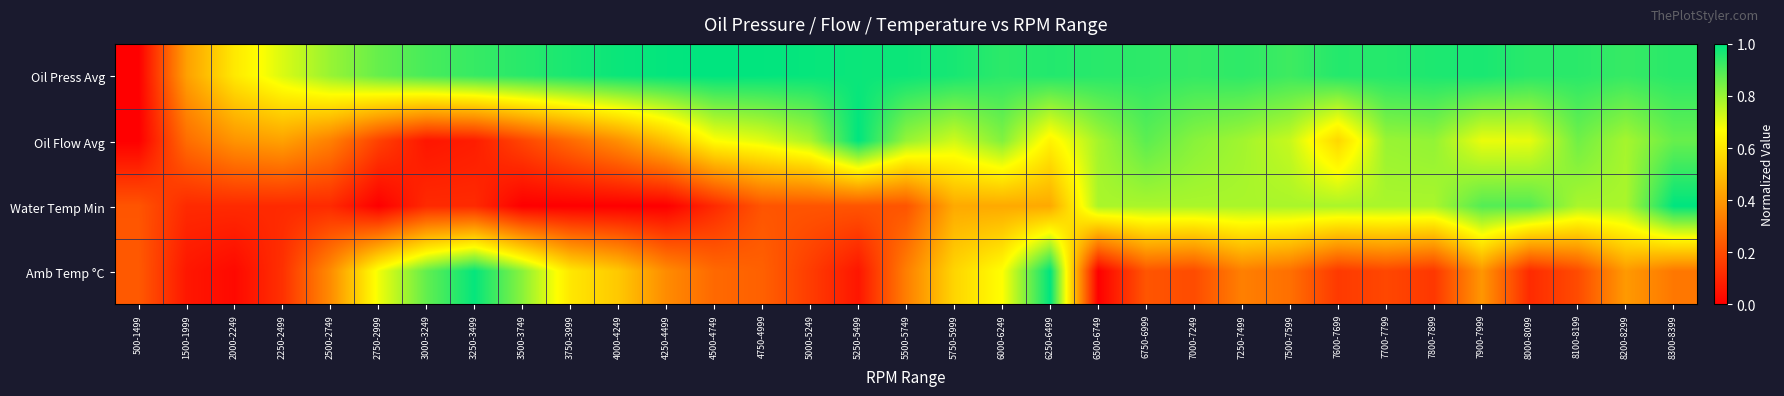

Reading left to right, transcribe all the data shown in this chart.

Oil Press Avg: 500-1499=0.0	1500-1999=0.4	2000-2249=0.6	2250-2499=0.7	2500-2749=0.8	2750-2999=0.9	3000-3249=0.9	3250-3499=0.9	3500-3749=0.9	3750-3999=1.0	4000-4249=1.0	4250-4499=1.0	4500-4749=1.0	4750-4999=1.0	5000-5249=1.0	5250-5499=1.0	5500-5749=1.0	5750-5999=1.0	6000-6249=0.9	6250-6499=1.0	6500-6749=0.9	6750-6999=0.9	7000-7249=0.9	7250-7499=0.9	7500-7599=0.9	7600-7699=1.0	7700-7799=1.0	7800-7899=1.0	7900-7999=1.0	8000-8099=0.9	8100-8199=0.9	8200-8299=0.9	8300-8399=0.9
Oil Flow Avg: 500-1499=0.0	1500-1999=0.3	2000-2249=0.4	2250-2499=0.4	2500-2749=0.3	2750-2999=0.2	3000-3249=0.1	3250-3499=0.1	3500-3749=0.2	3750-3999=0.3	4000-4249=0.4	4250-4499=0.5	4500-4749=0.7	4750-4999=0.7	5000-5249=0.8	5250-5499=1.0	5500-5749=0.8	5750-5999=0.7	6000-6249=0.8	6250-6499=0.6	6500-6749=0.8	6750-6999=0.9	7000-7249=0.8	7250-7499=0.8	7500-7599=0.7	7600-7699=0.6	7700-7799=0.8	7800-7899=0.8	7900-7999=0.7	8000-8099=0.7	8100-8199=0.9	8200-8299=0.8	8300-8399=0.9
Water Temp Min: 500-1499=0.2	1500-1999=0.1	2000-2249=0.1	2250-2499=0.1	2500-2749=0.1	2750-2999=0.0	3000-3249=0.1	3250-3499=0.1	3500-3749=0.0	3750-3999=0.0	4000-4249=0.0	4250-4499=0.0	4500-4749=0.1	4750-4999=0.2	5000-5249=0.2	5250-5499=0.2	5500-5749=0.2	5750-5999=0.4	6000-6249=0.4	6250-6499=0.4	6500-6749=0.8	6750-6999=0.8	7000-7249=0.8	7250-7499=0.8	7500-7599=0.8	7600-7699=0.8	7700-7799=0.8	7800-7899=0.8	7900-7999=0.9	8000-8099=0.9	8100-8199=0.8	8200-8299=0.8	8300-8399=1.0
Amb Temp °C: 500-1499=0.2	1500-1999=0.1	2000-2249=0.0	2250-2499=0.1	2500-2749=0.4	2750-2999=0.7	3000-3249=0.9	3250-3499=1.0	3500-3749=0.8	3750-3999=0.6	4000-4249=0.5	4250-4499=0.4	4500-4749=0.3	4750-4999=0.3	5000-5249=0.2	5250-5499=0.1	5500-5749=0.3	5750-5999=0.6	6000-6249=0.7	6250-6499=1.0	6500-6749=0.0	6750-6999=0.2	7000-7249=0.2	7250-7499=0.3	7500-7599=0.3	7600-7699=0.2	7700-7799=0.2	7800-7899=0.1	7900-7999=0.4	8000-8099=0.1	8100-8199=0.2	8200-8299=0.4	8300-8399=0.3